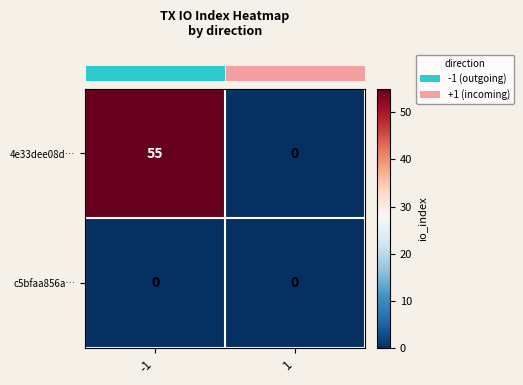

Reading left to right, what are all the values shown in this chart?

4e33dee08d…: 55	0
c5bfaa856a…: 0	0